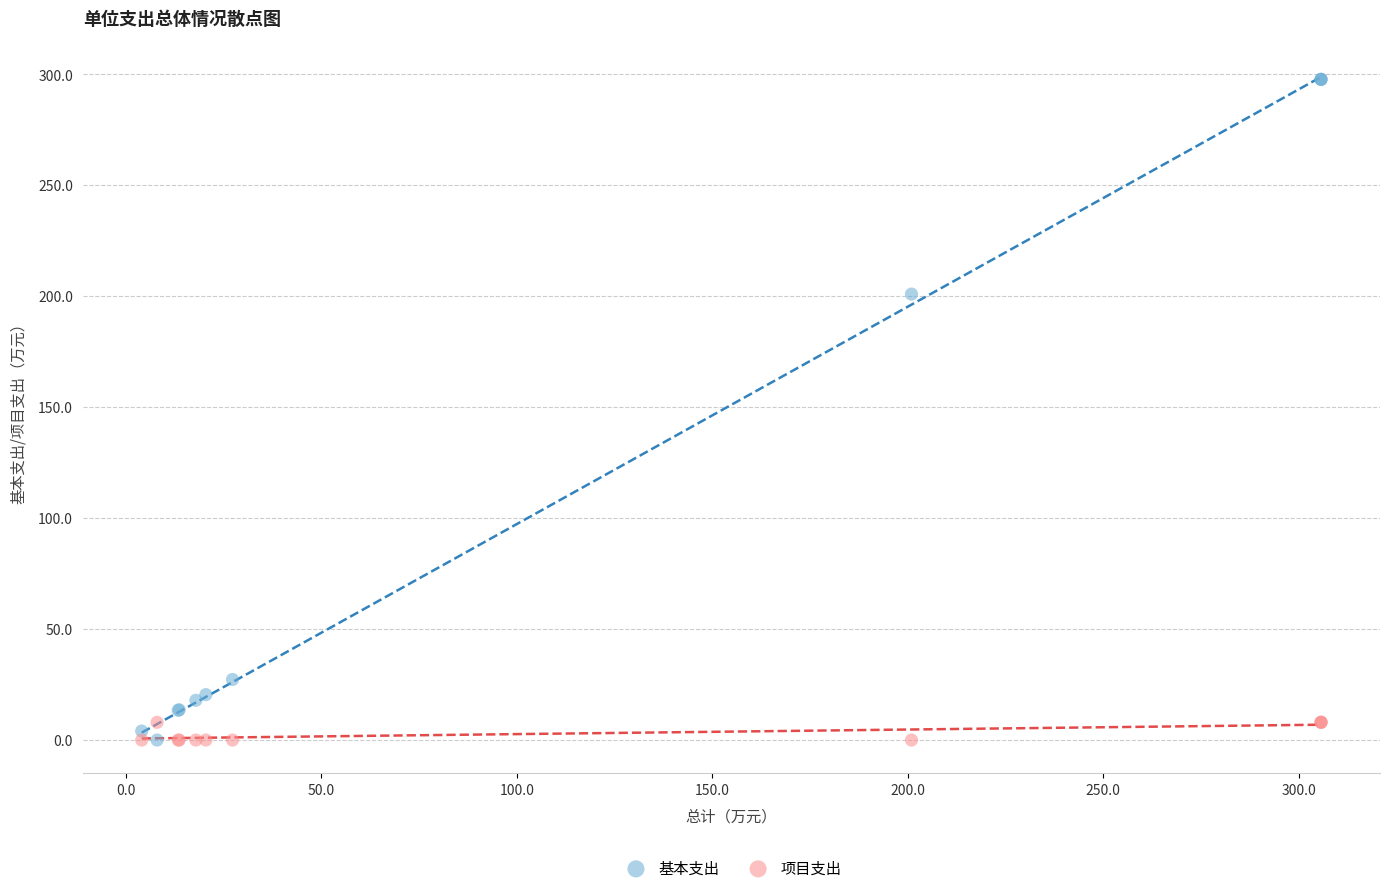

Which series contains the highest Y value?

基本支出